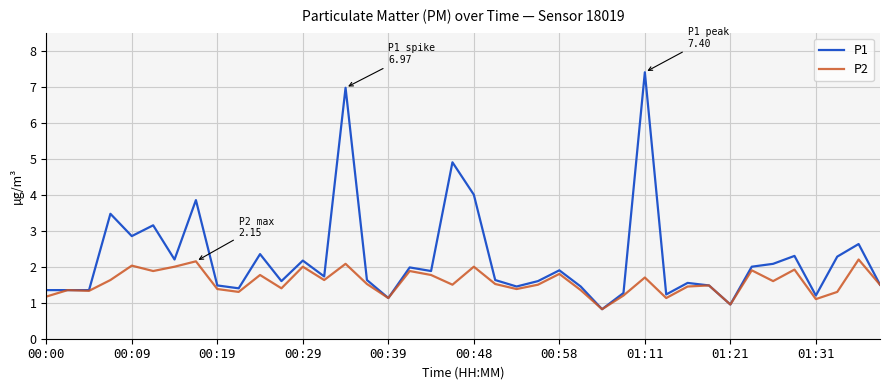

Which series has the largest total across all categories?

P1